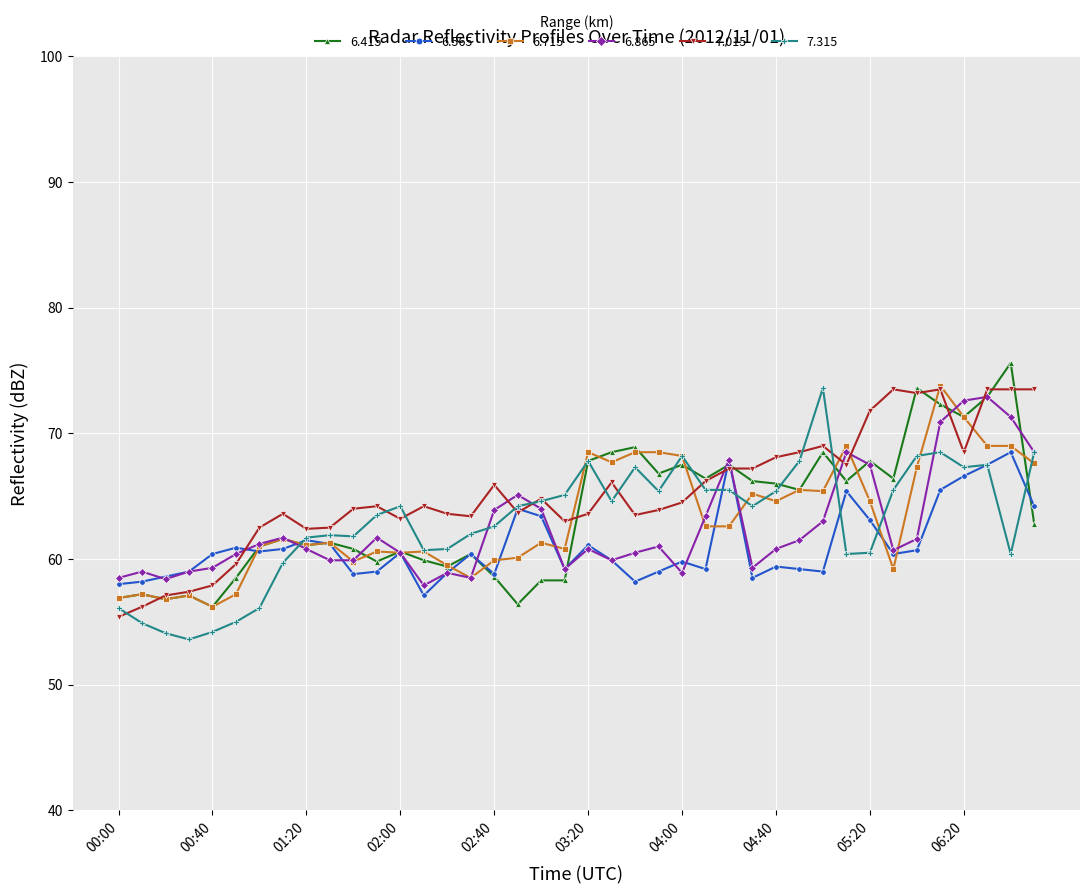

Which series has the largest total across all categories?

7.015